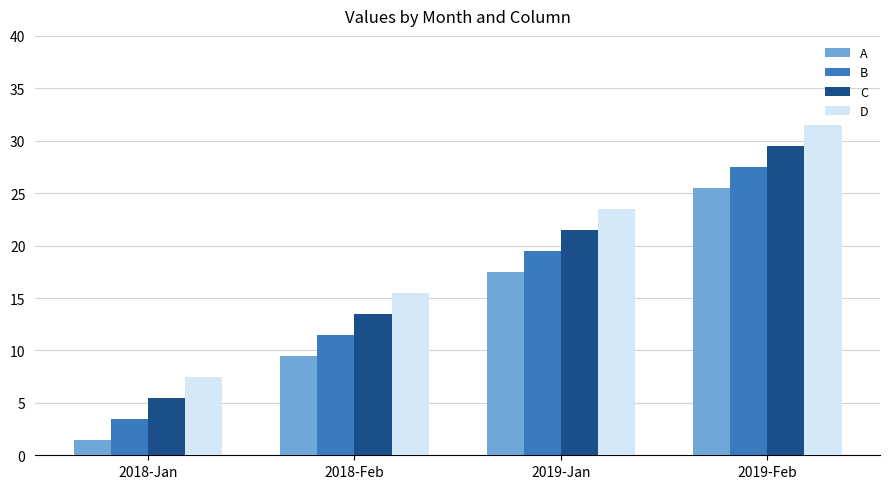

What is the difference between the maximum and minimum values in the C series?

24.0